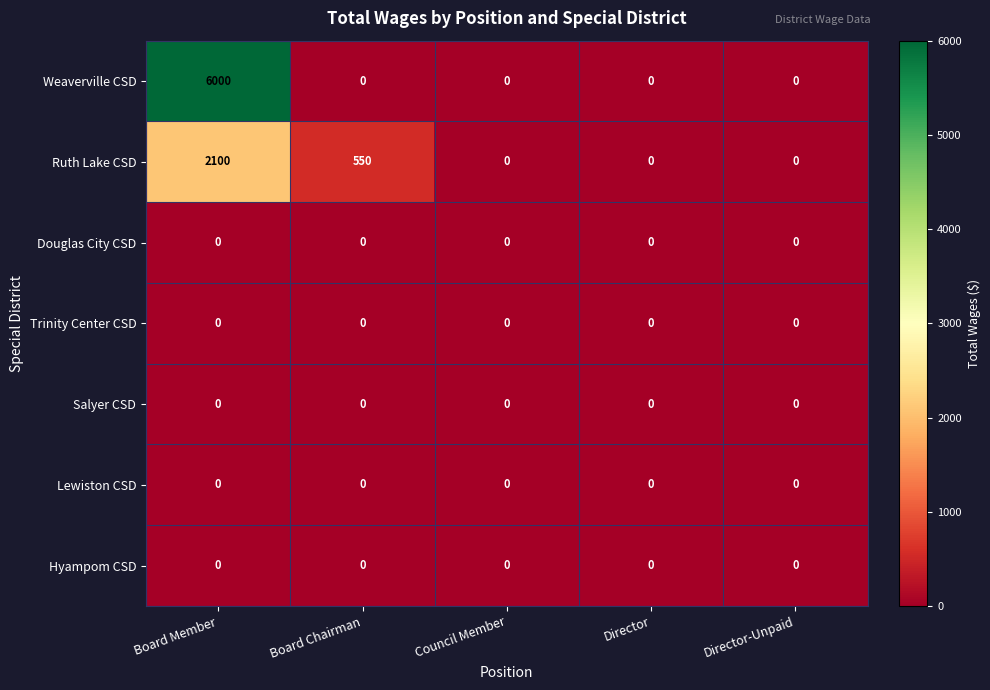

True or false: Weaverville CSD has a value of 0 at Director-Unpaid.

True